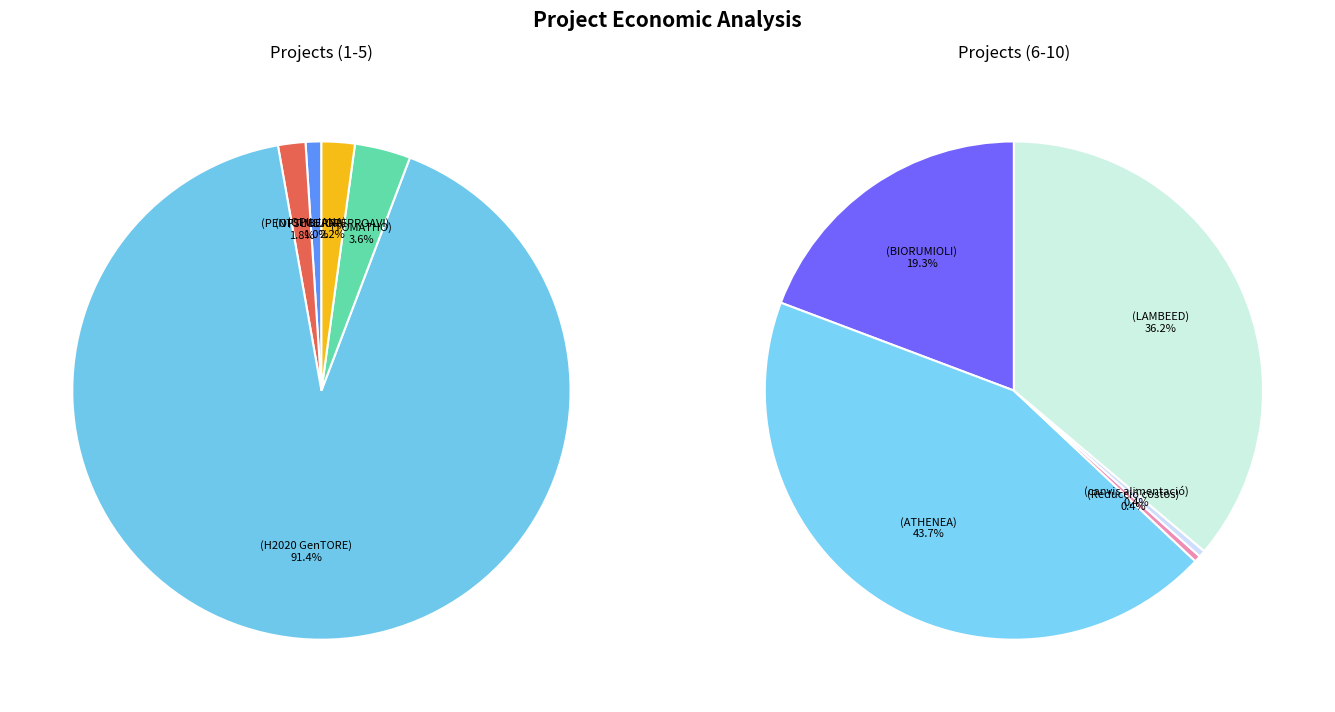

Which category accounts for the majority?

Projecte H2020 GenTORE